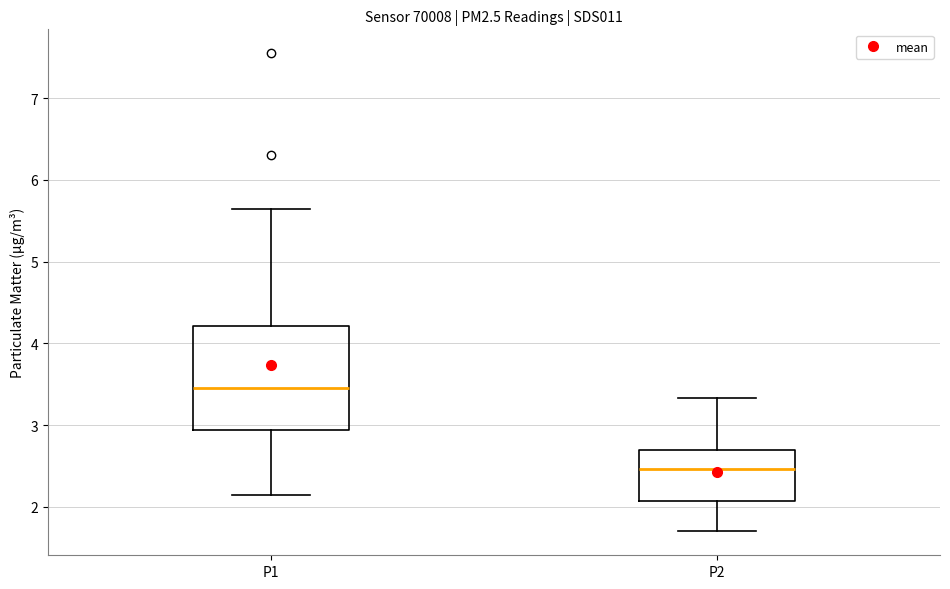

Reading left to right, transcribe this box plot: for each box, give where its median line is, the range the box spans, and where its two whiskers end, as read against the y-axis. The values are not printed on the chart, so give them approximately, as read against the axis.

P1: median 3.5, box 2.9 to 4.2, whiskers 2.2 to 5.7
P2: median 2.5, box 2.1 to 2.7, whiskers 1.7 to 3.3